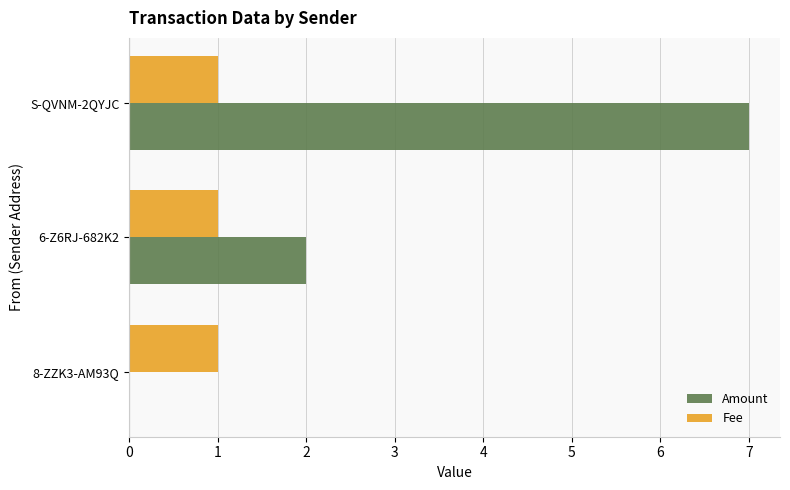

What is the average value of the Fee series?

1